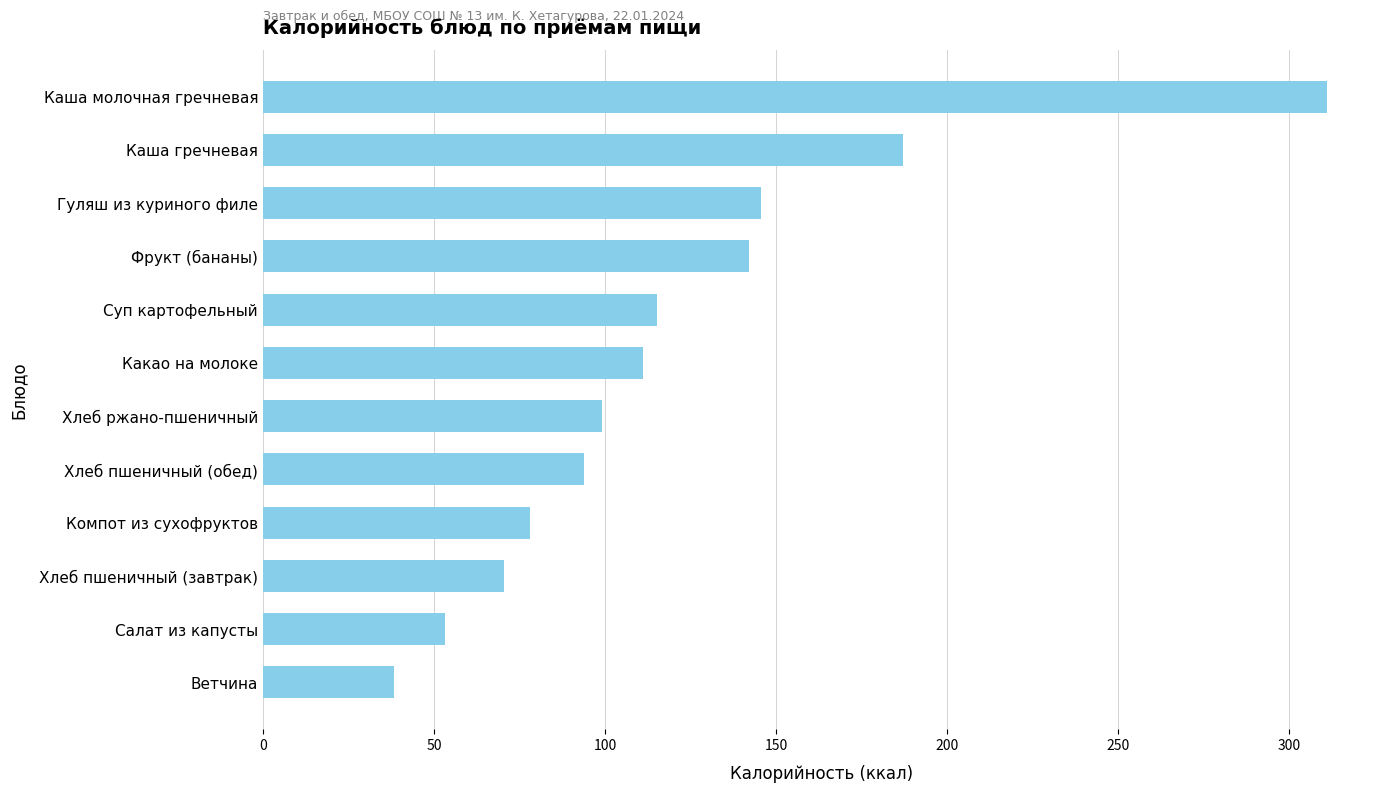

Where is the data nearest to the value 174?

Каша гречневая